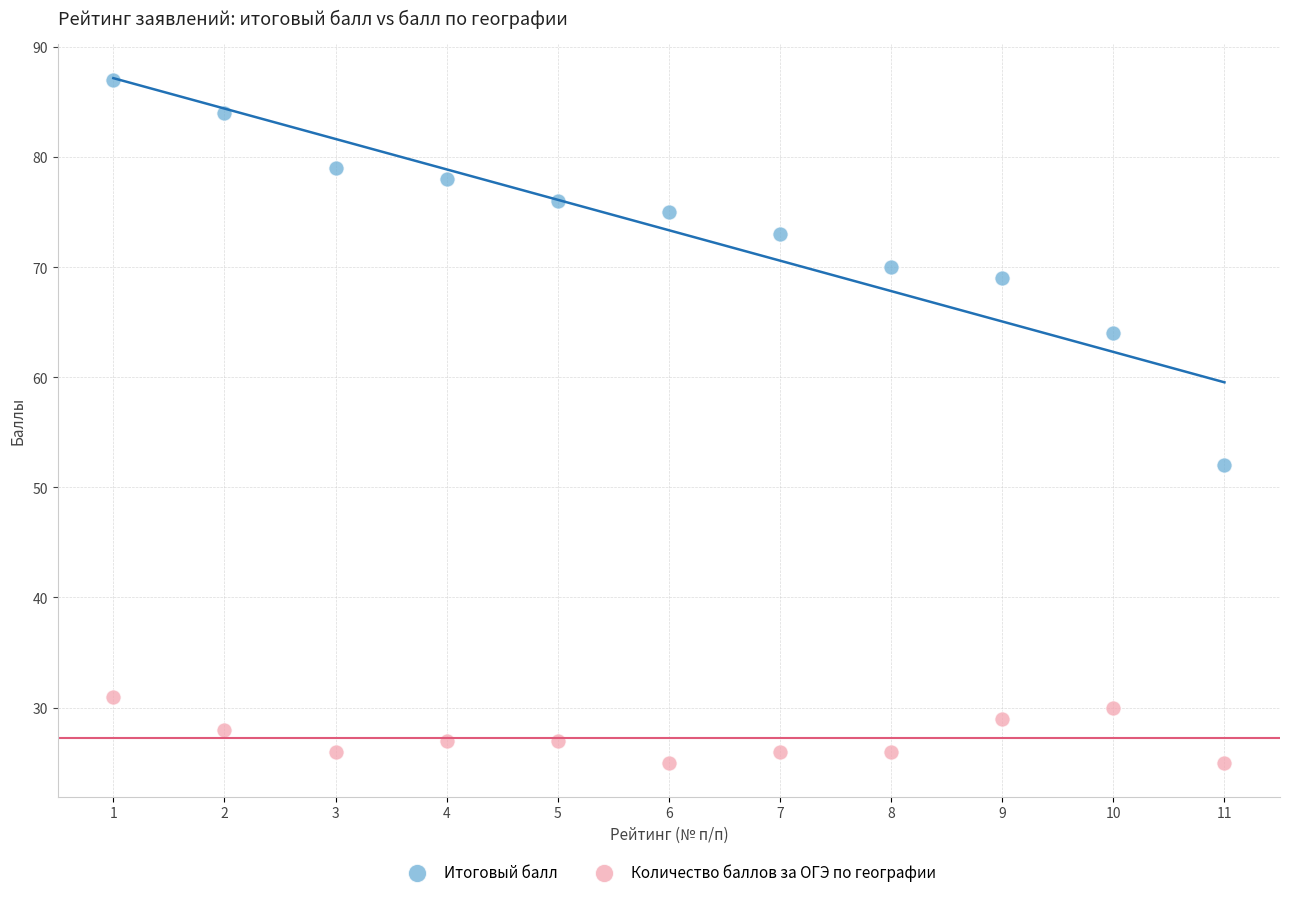

Which series has the largest Y range (max minus min)?

Итоговый балл